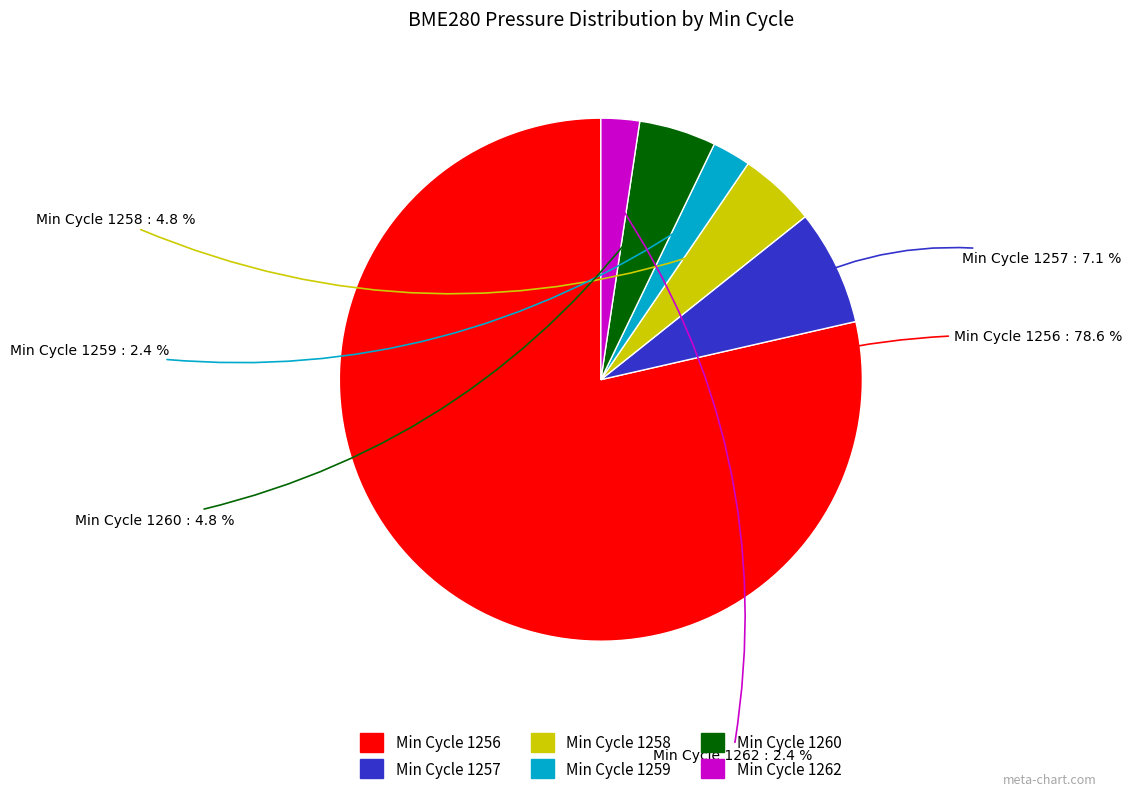

How many segments does this pie chart have?

6